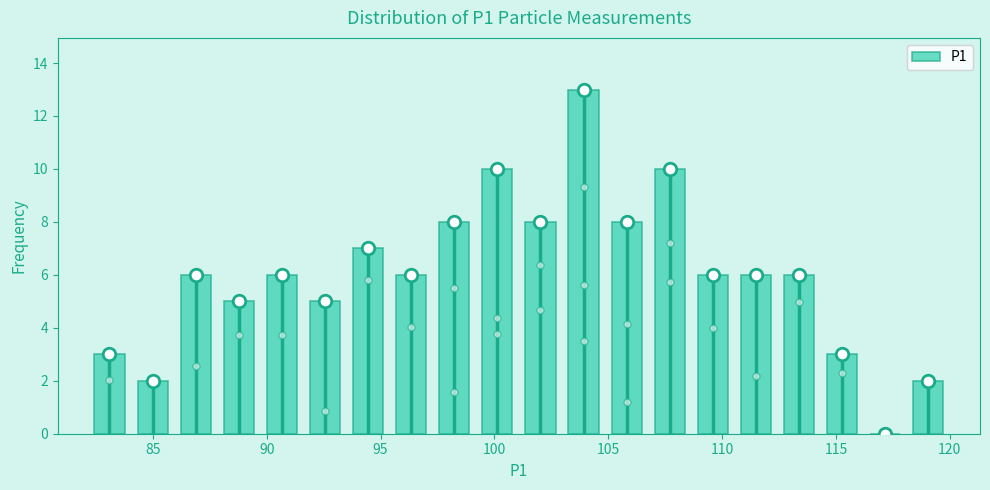

Read against the x-axis, roughly where is the centre of the tallest bar?

104.0